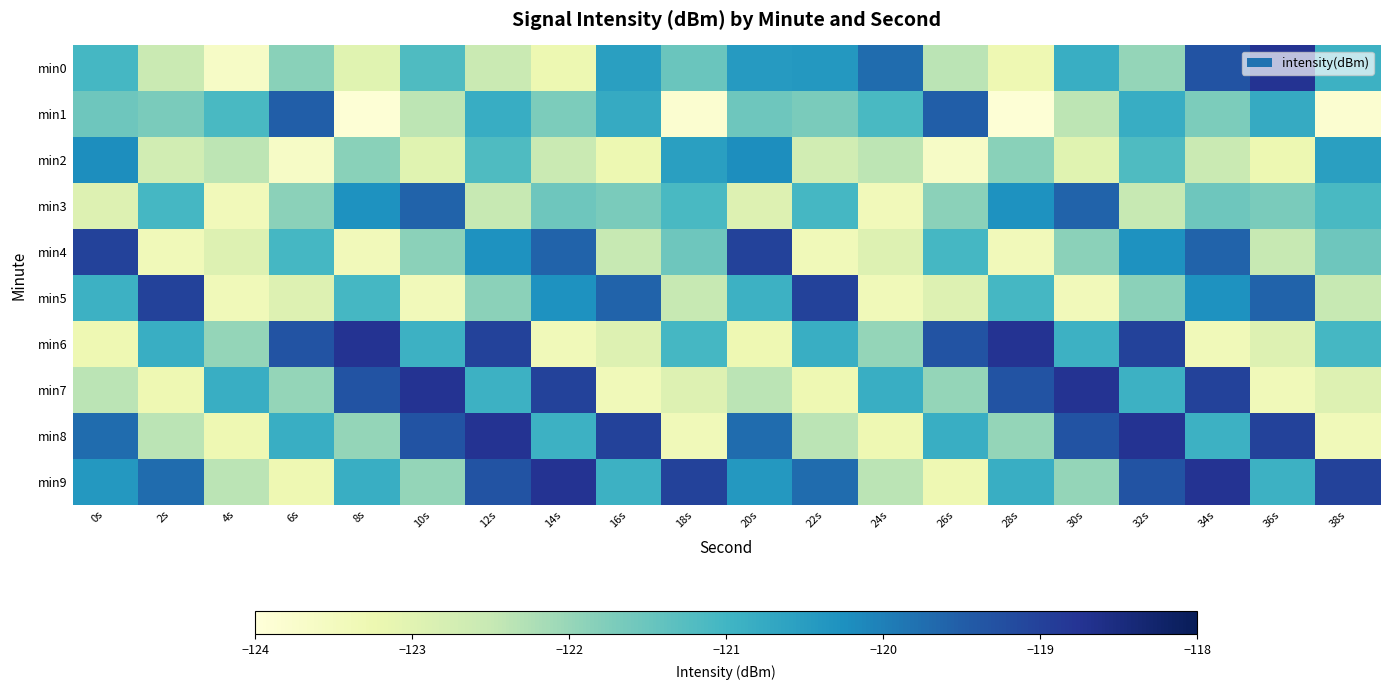

How many data points does each series have?

20